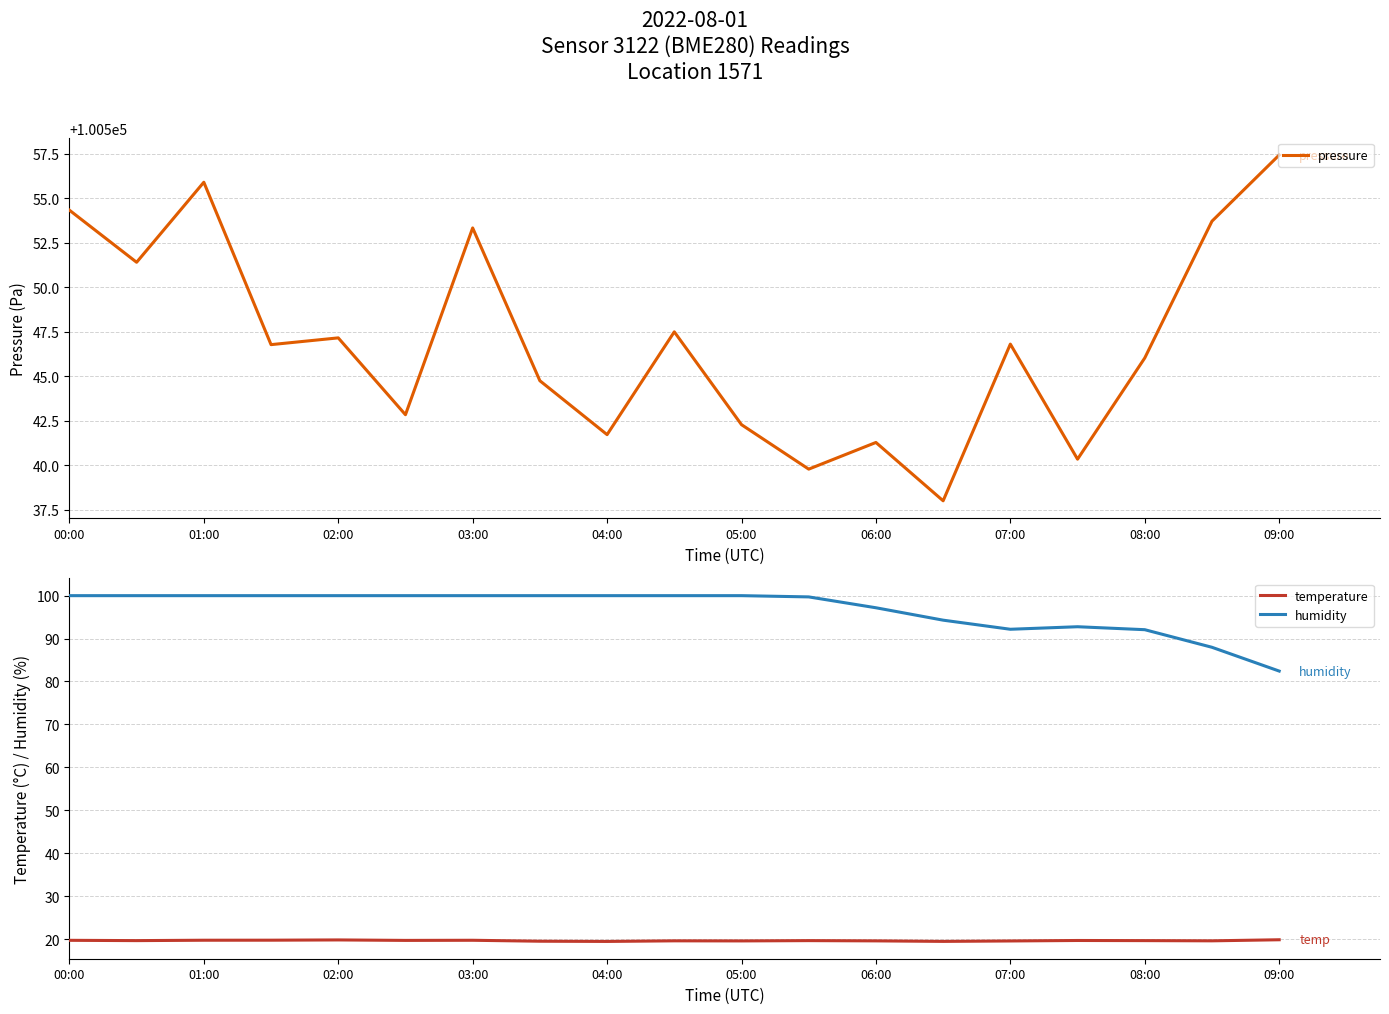

True or false: pressure has more than 2 interior local peaks.

True